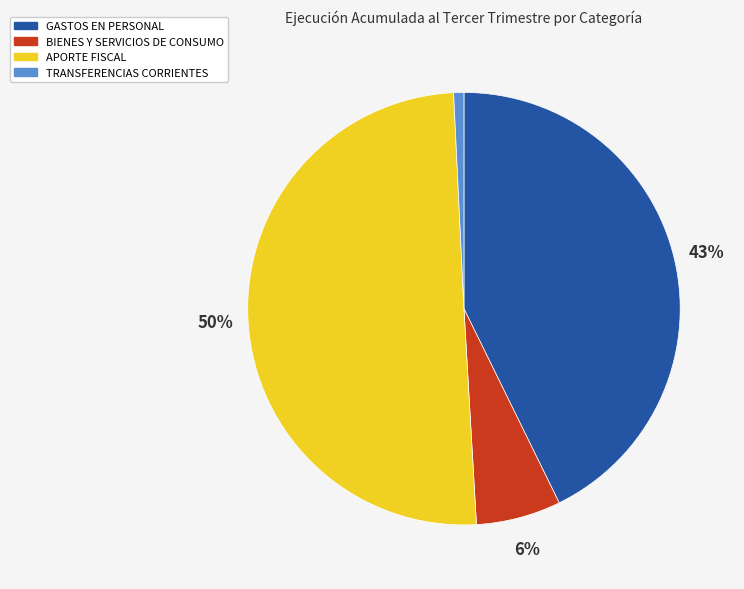

Which category has the smallest portion of the pie?

TRANSFERENCIAS CORRIENTES